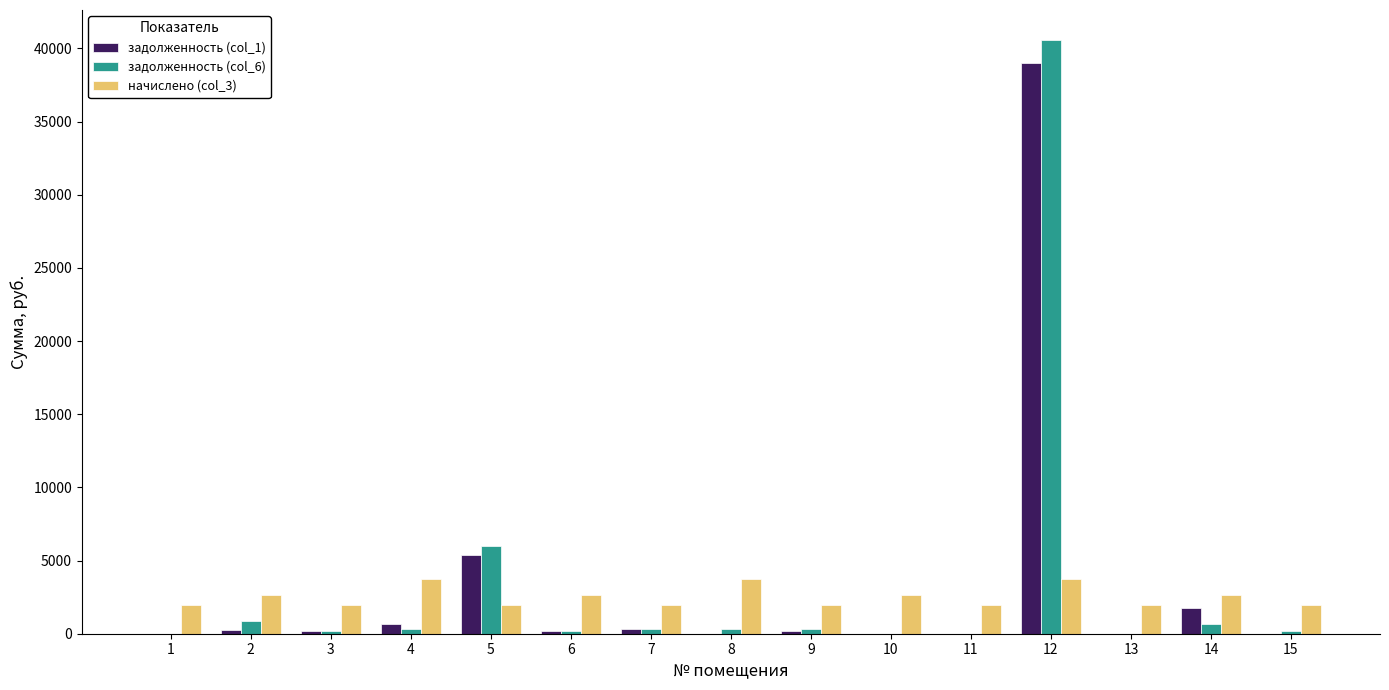

Is the value of задолженность (col_6) at 12 greater than the value of задолженность (col_1) at 15?

Yes